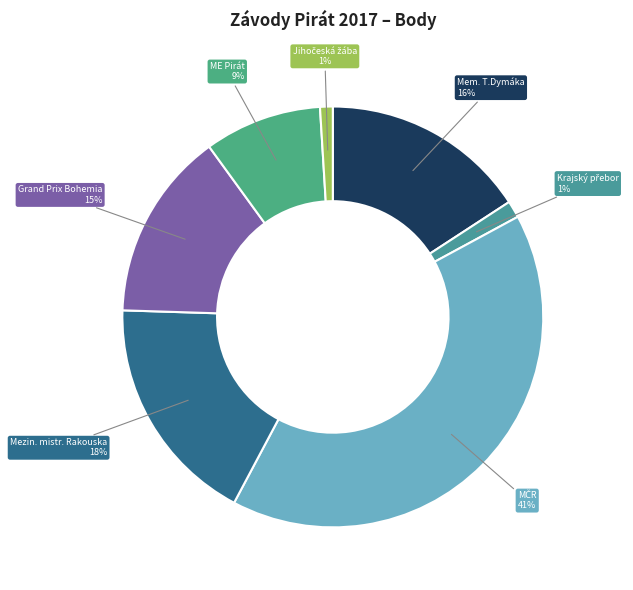

How many slices are in this pie chart?

7